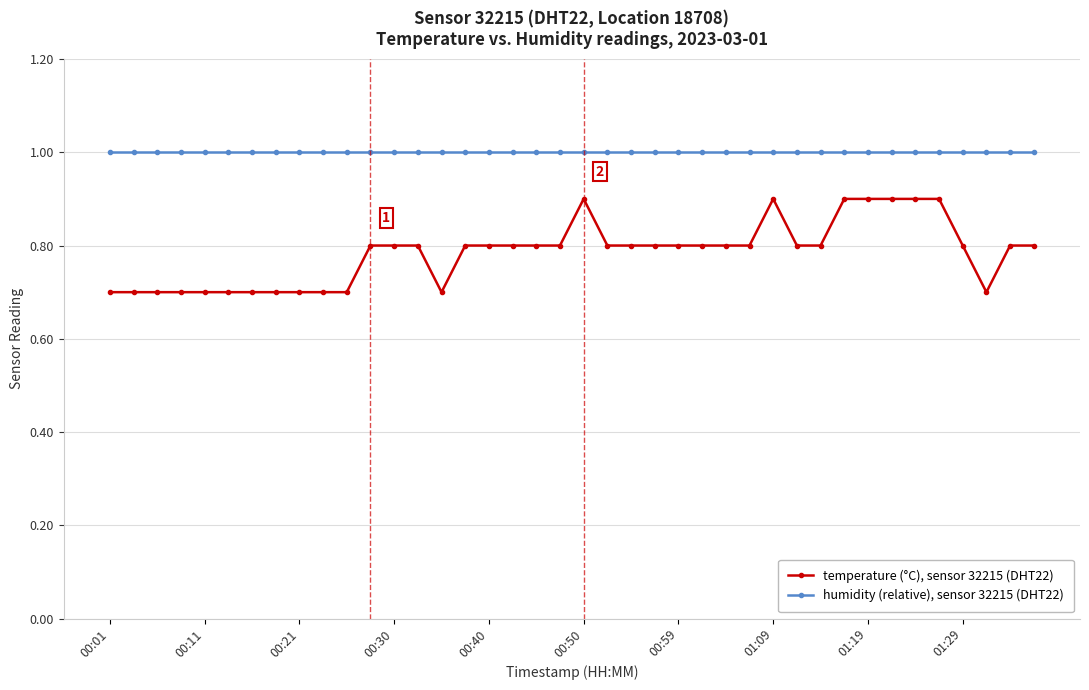

What is the value of the temperature (°C), sensor 32215 (DHT22) point at the 10th from the left?

0.7